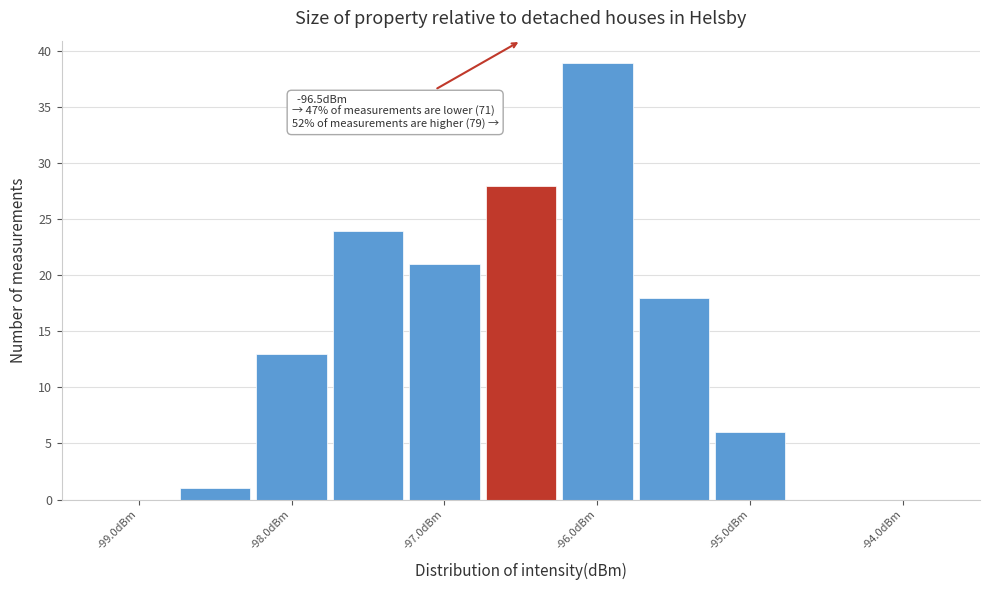

Over which range of the x-axis is the bar tallest?

-96.25 to -95.75